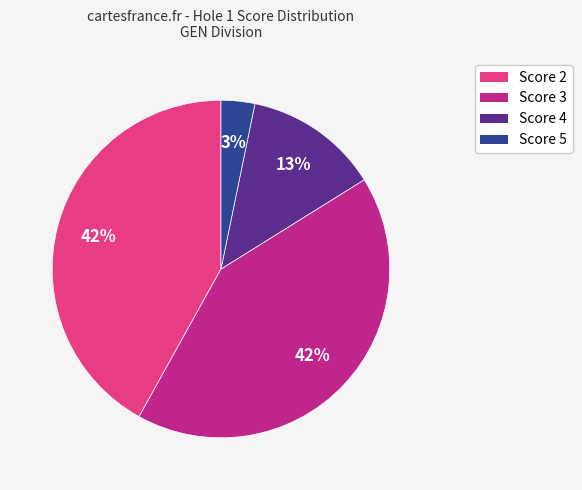

Is there a majority slice in this chart?

No